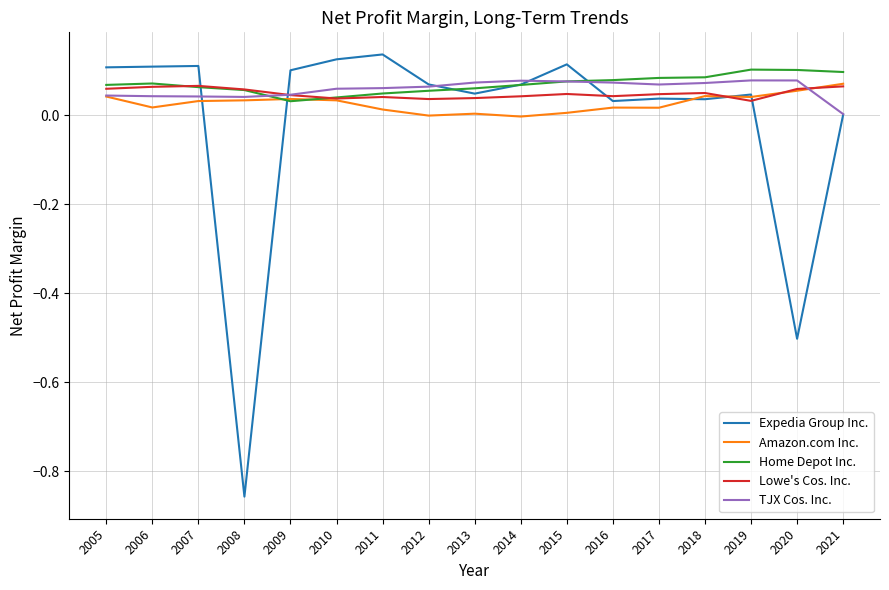

True or false: Home Depot Inc. has a value of 0.1 at 2010.

False